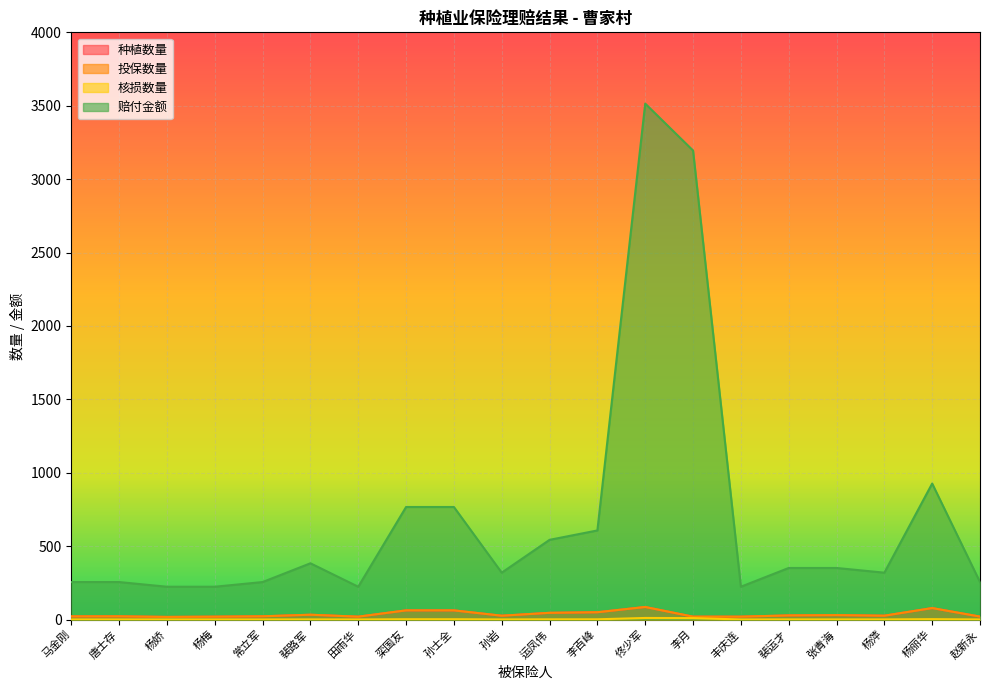

What is the approximate value of 种植数量 at 赵新永?

20.3